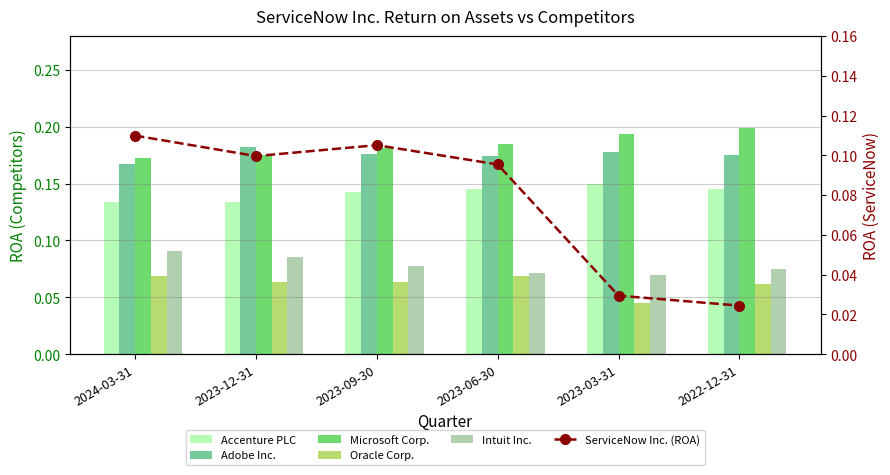

What are all the series names shown in the legend?

Accenture PLC, Adobe Inc., Microsoft Corp., Oracle Corp., Intuit Inc., ServiceNow Inc. (ROA)